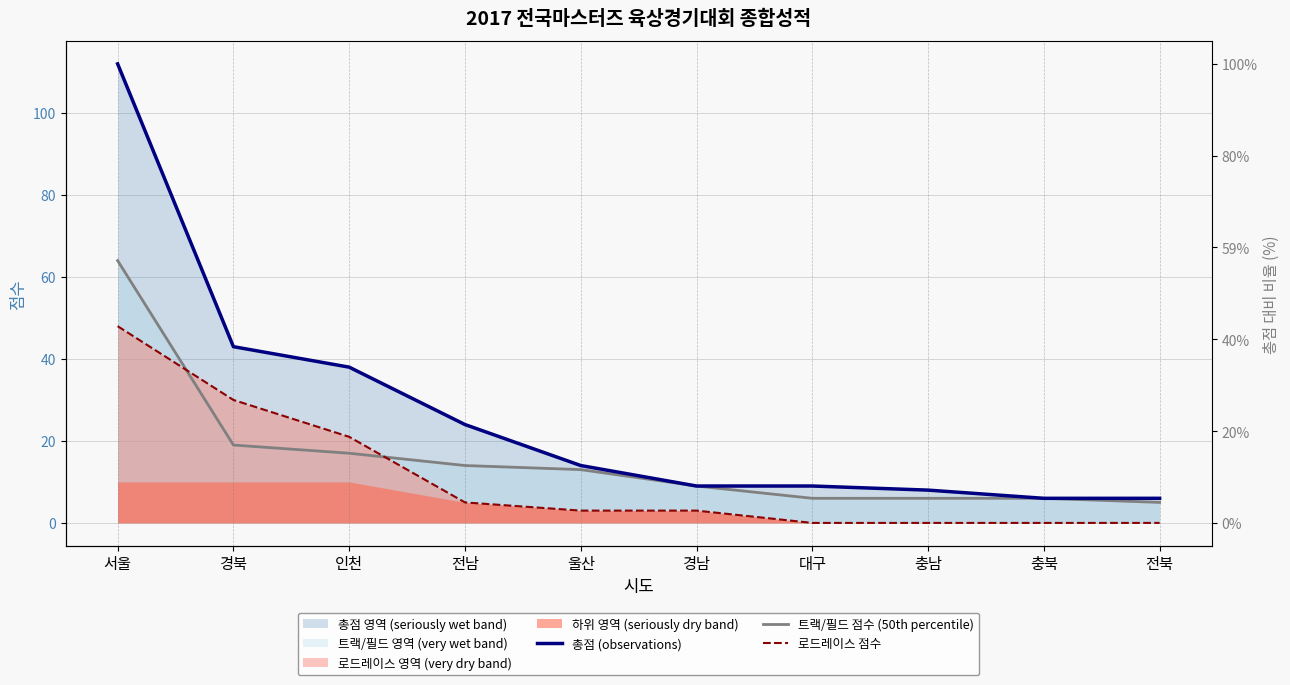

What is the difference between the maximum and minimum values in the 총점 (observations) series?

106